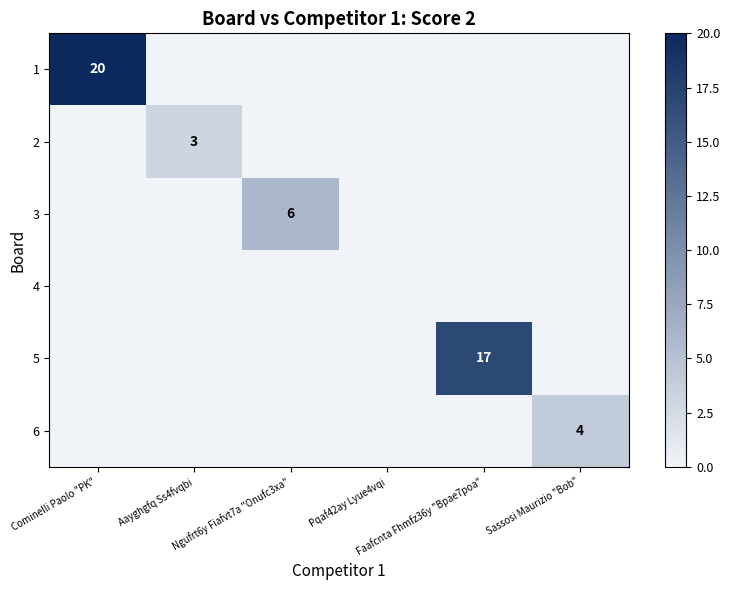

What is the total value across all series at Faafcnta Fhmfz36y "Bpae7poa"?

17